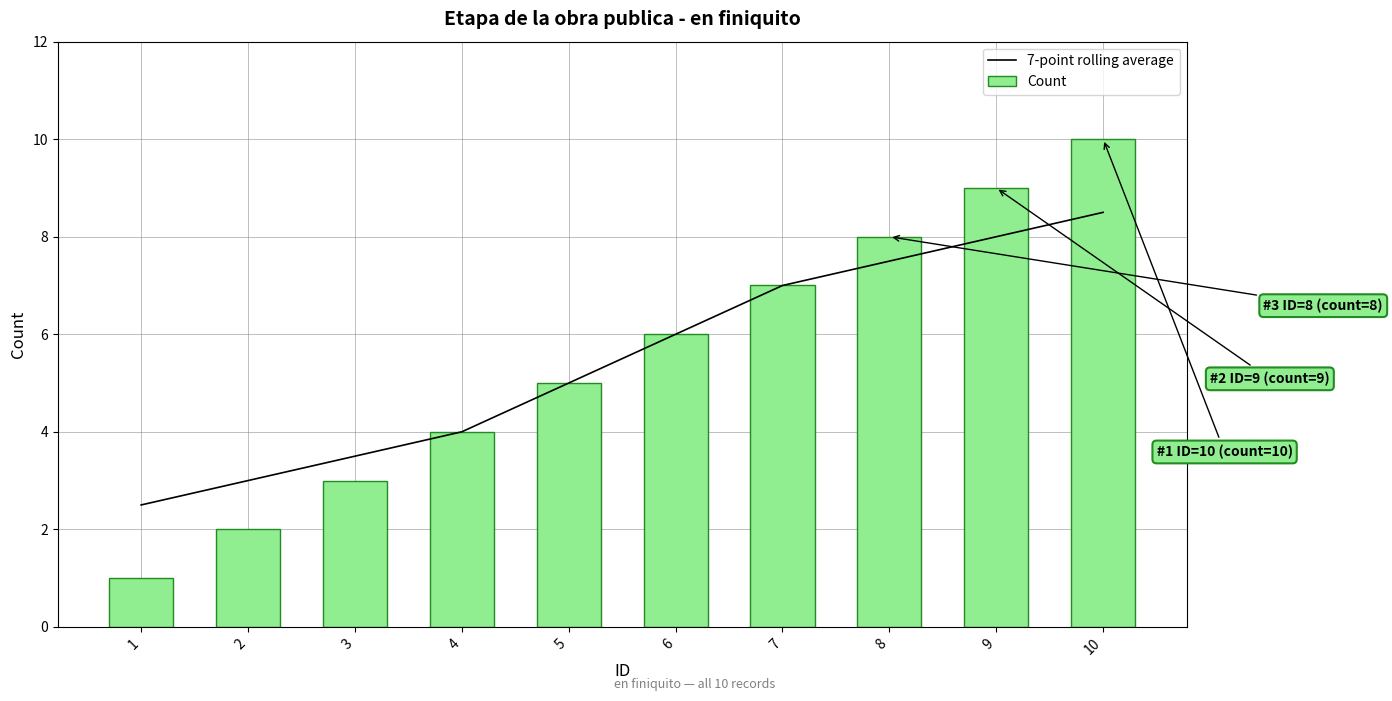

At 3, list the series in order from smallest to largest.

Count, 7-point rolling average